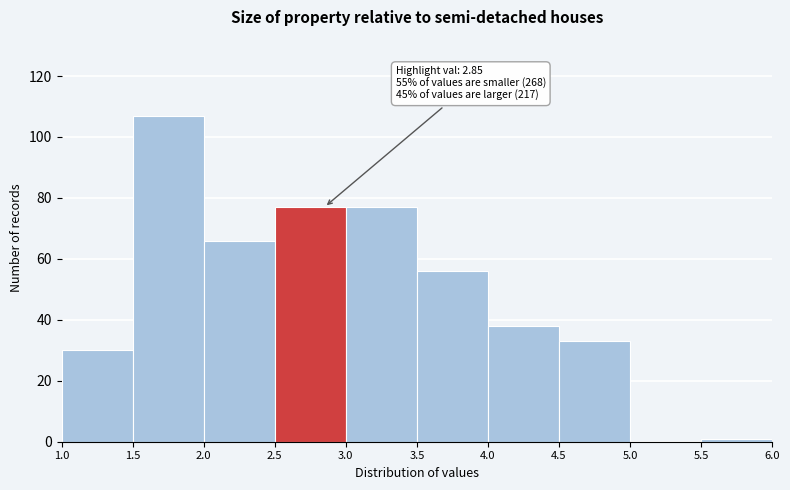

Over which range of the x-axis is the bar tallest?

1.5 to 2.0